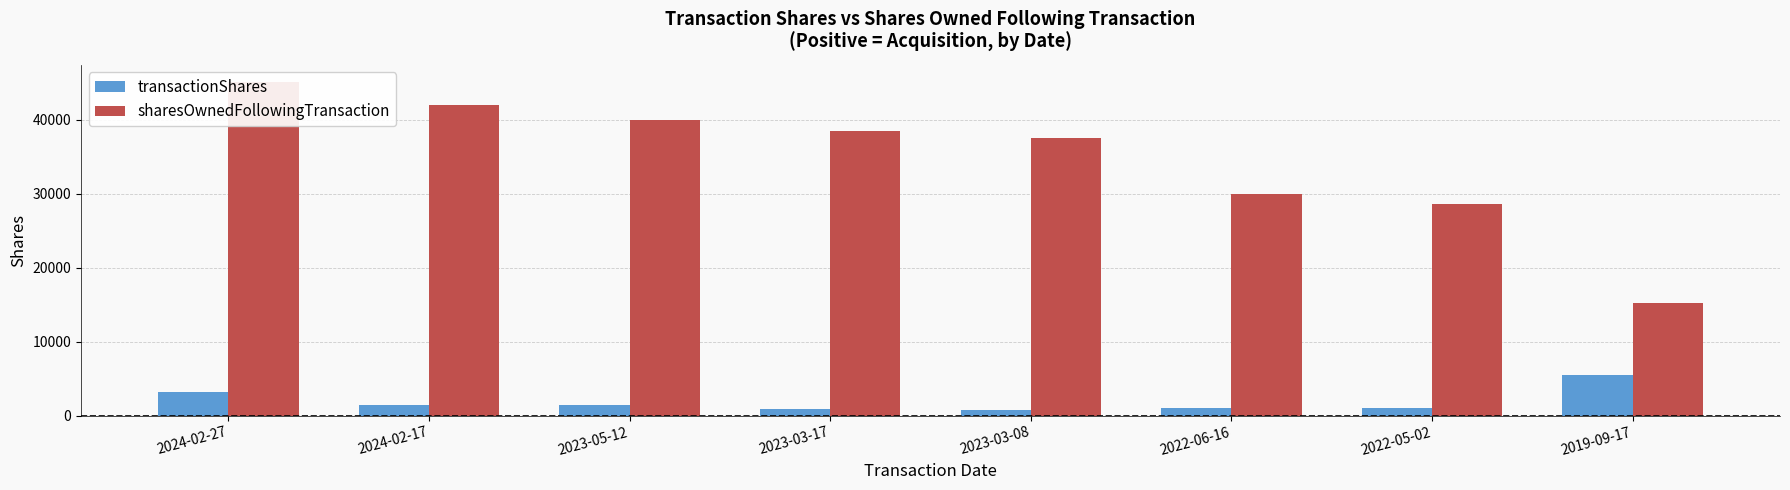

How many categories are shown in the chart?

8